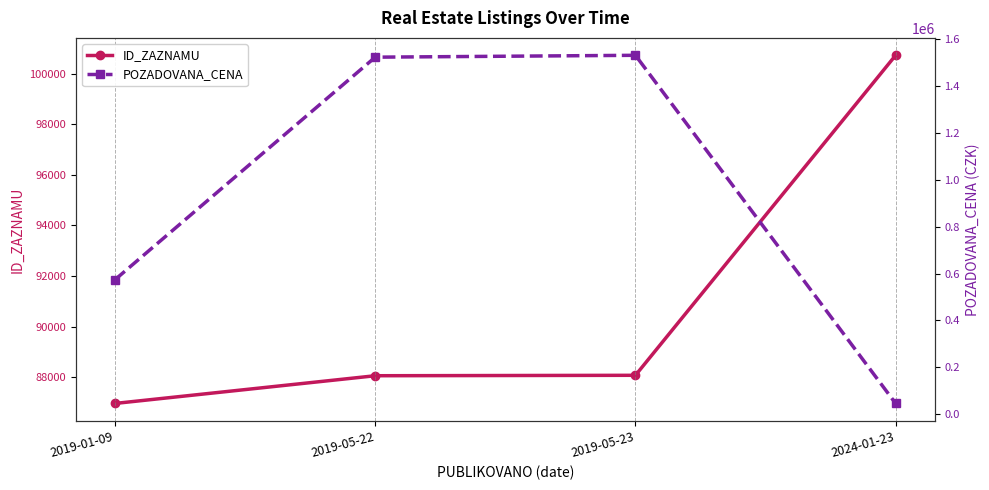

How many series are shown in this chart?

2